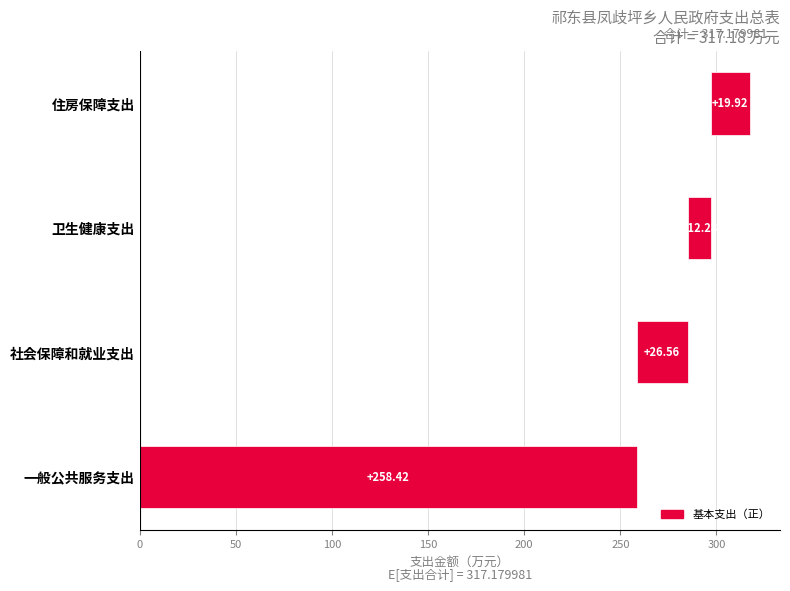

What is the difference between the maximum and minimum values?

246.1